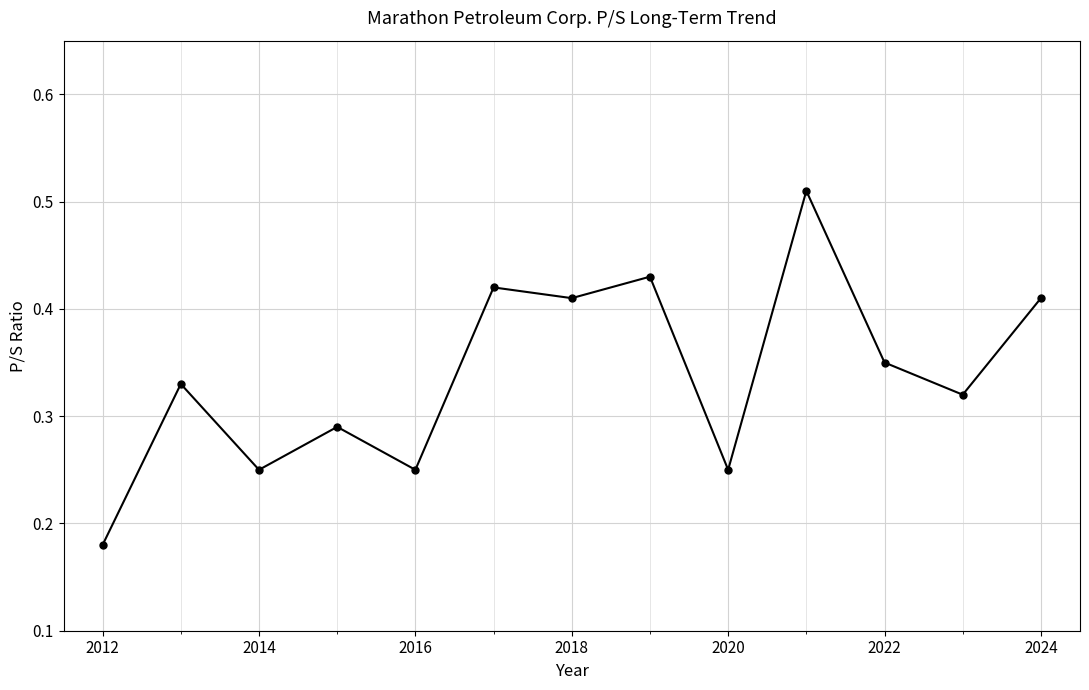

True or false: the data has more than 2 interior local peaks.

True